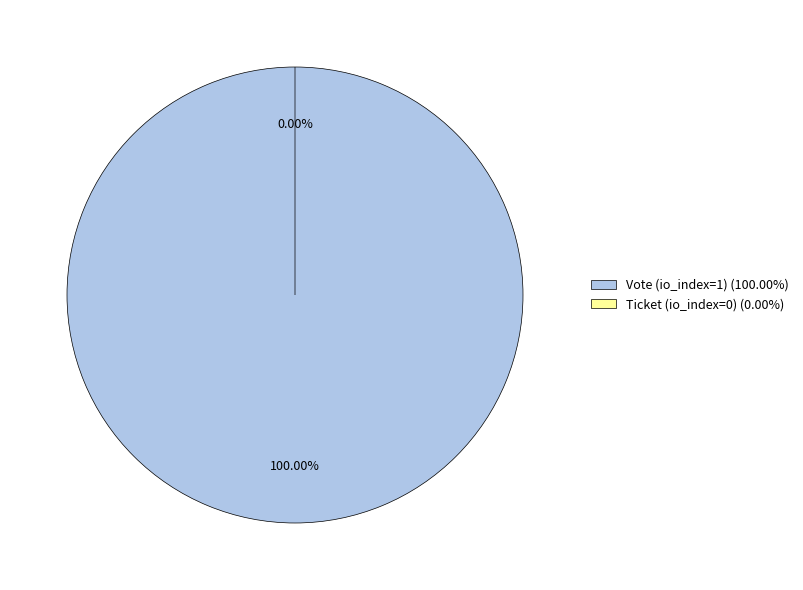

Combined, what portion of the pie is Ticket (io_index=0) and Vote (io_index=1)?

100.0%